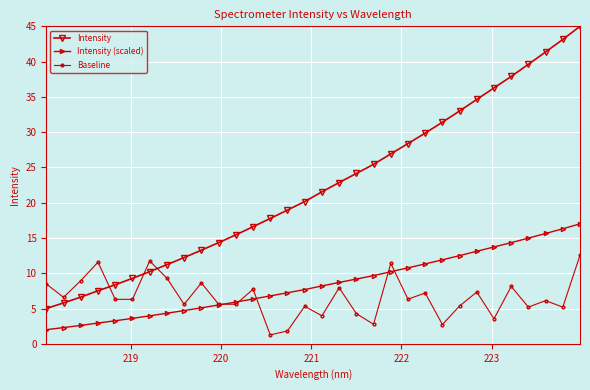

Which series has the largest range (max minus min)?

Intensity